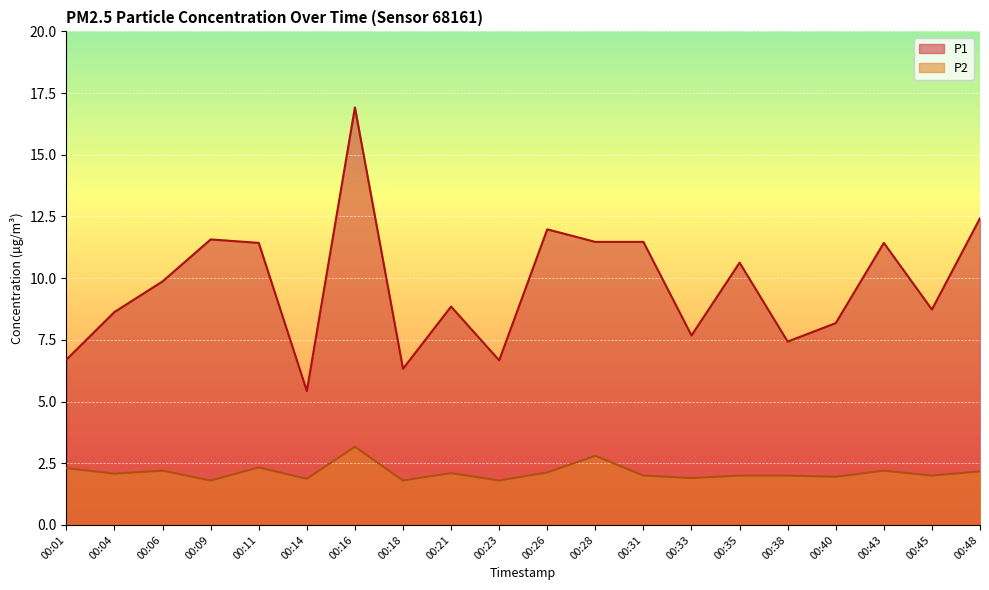

Where does the P1 series first go above 9?

00:06